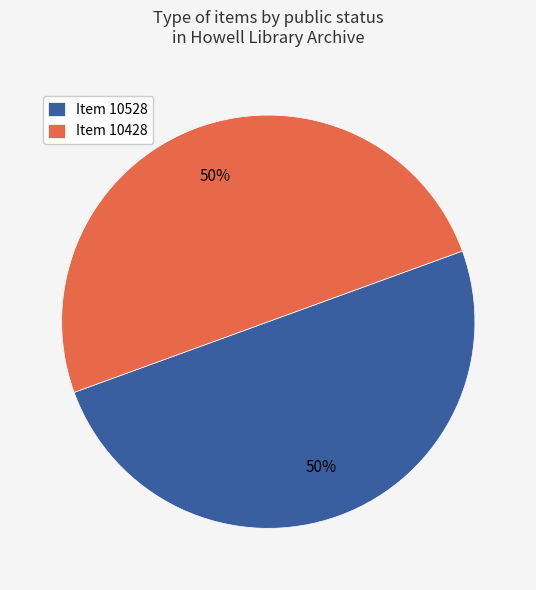

Approximately how many times larger is the value at Item 10428 compared to Item 10528?

1.0